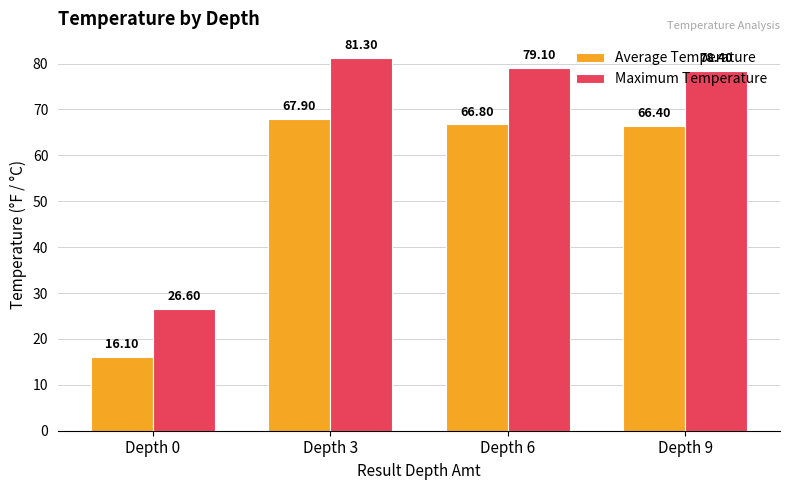

List the labels in order of Average Temperature value, smallest first.

Depth 0, Depth 9, Depth 6, Depth 3